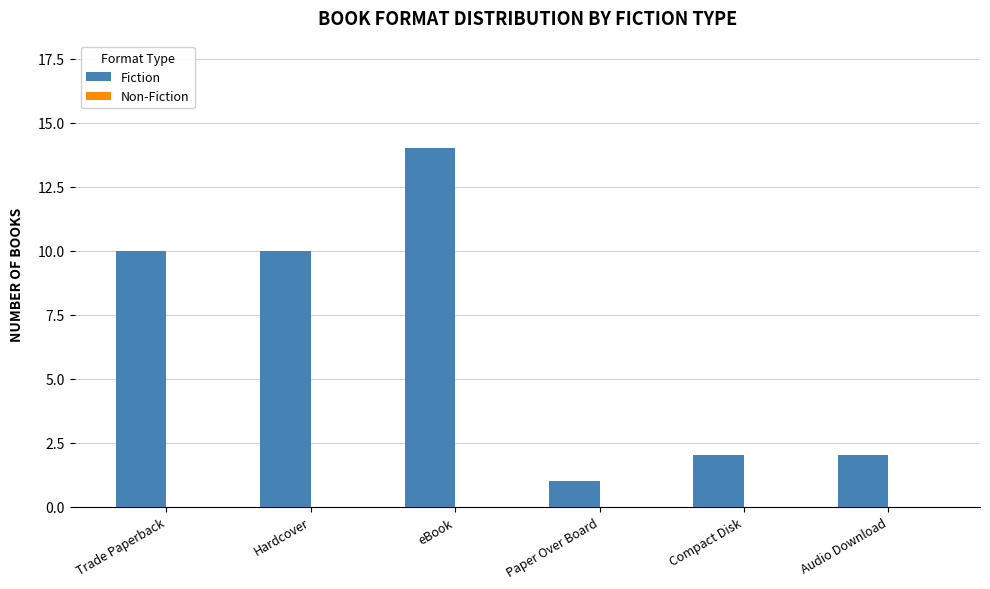

Approximately how many times larger is the value at Audio Download compared to Paper Over Board?

2.0